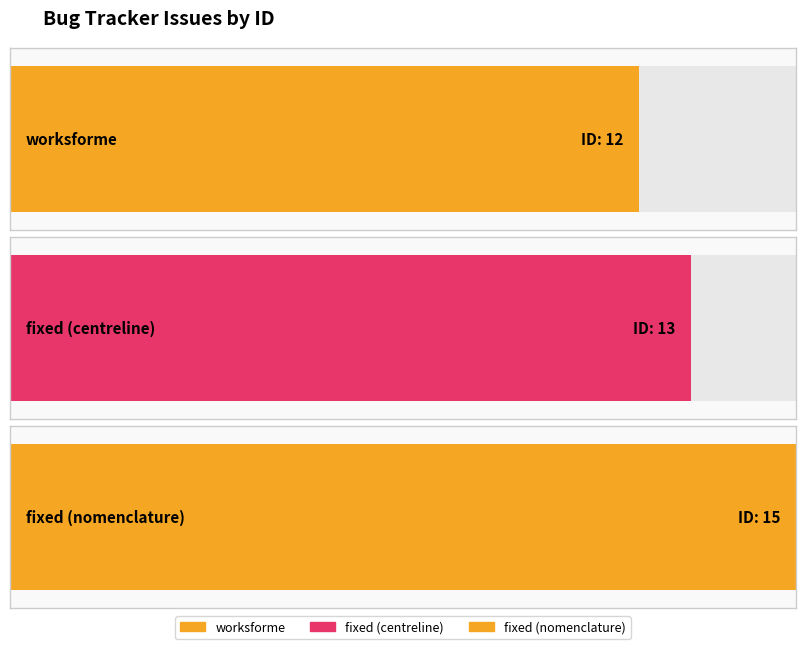

What is the difference between the values at fixed (nomenclature) and fixed (centreline)?

2